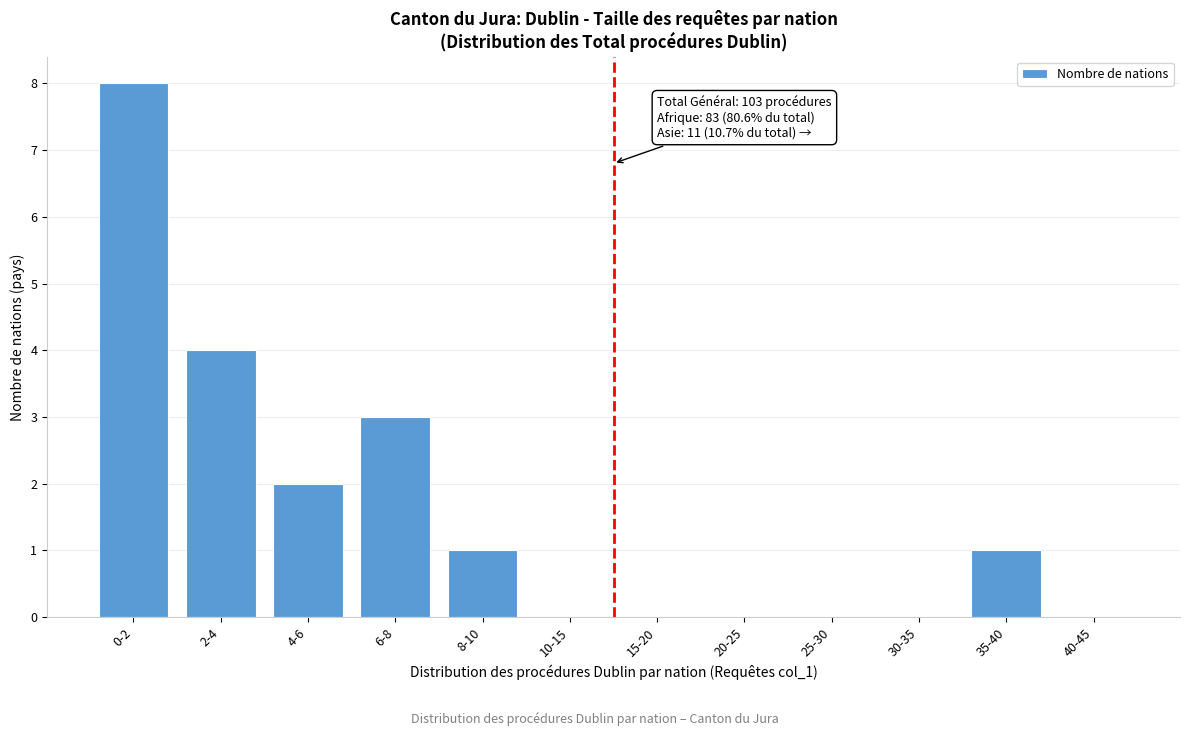

Reading left to right, extract all data points from this chart.

0-2=8	2-4=4	4-6=2	6-8=3	8-10=1	10-15=0	15-20=0	20-25=0	25-30=0	30-35=0	35-40=1	40-45=0